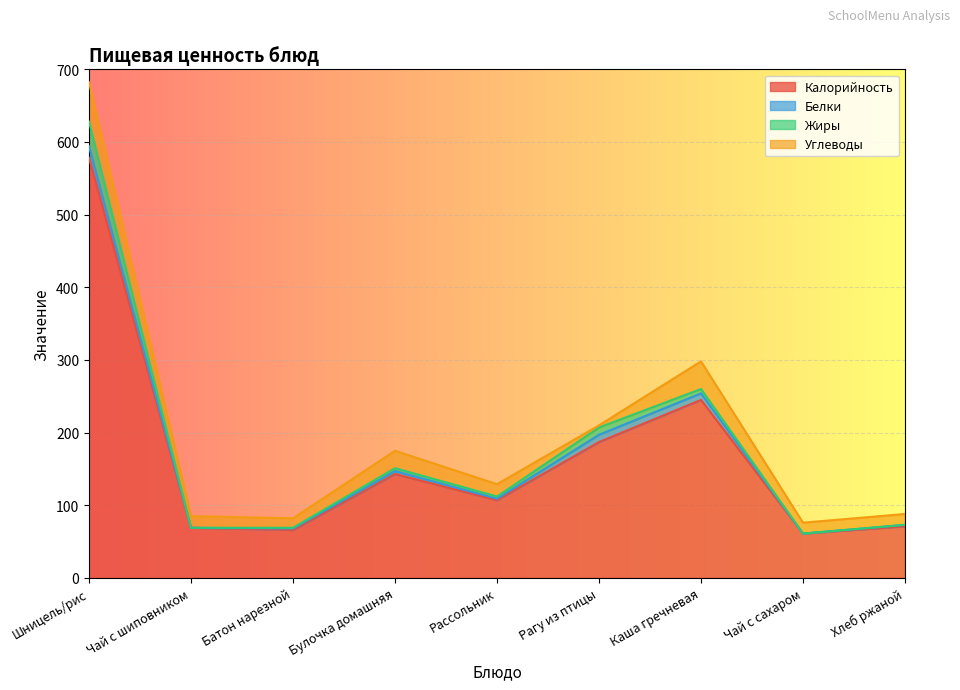

At which label does Калорийность reach its peak?

Шницель/рис